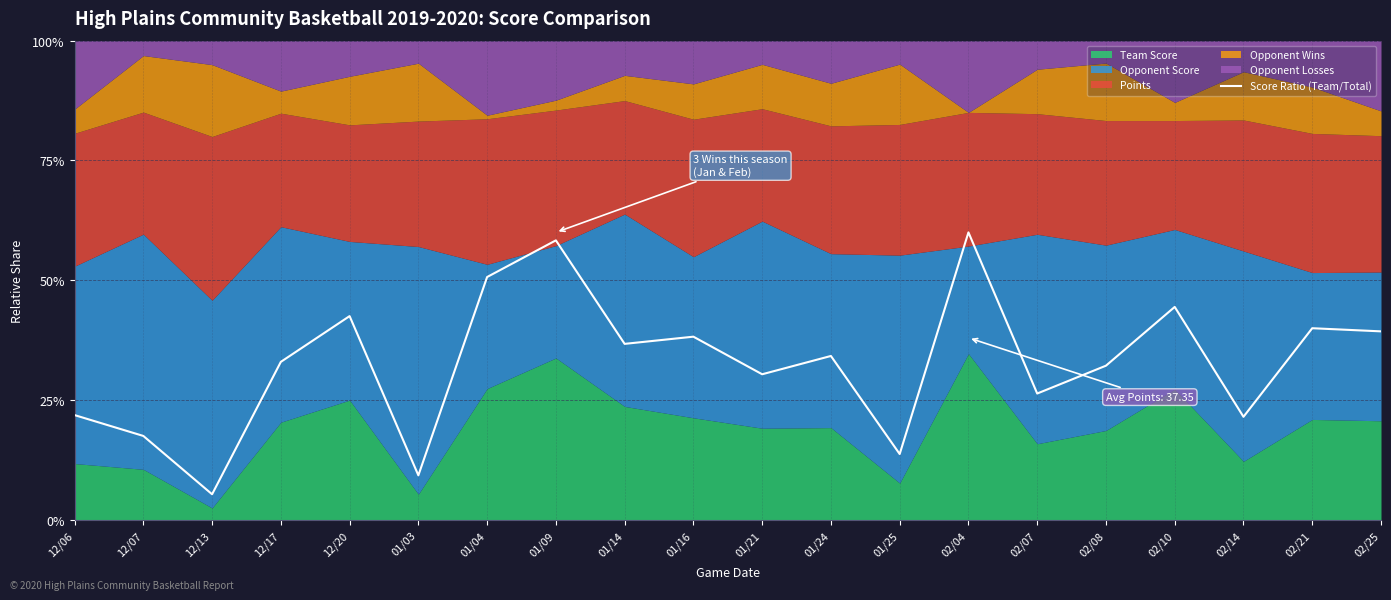

How many points are higher than both their immediate neighbors (excluding endpoints)?

7